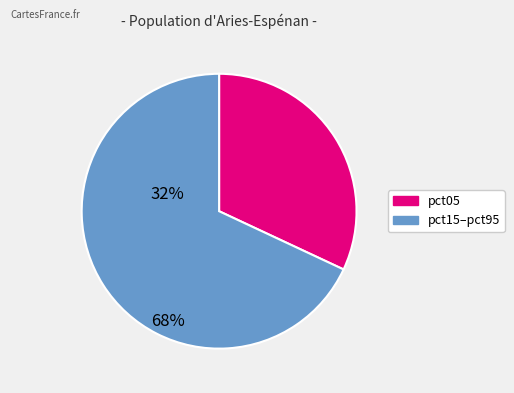

Does any single category account for the majority?

Yes